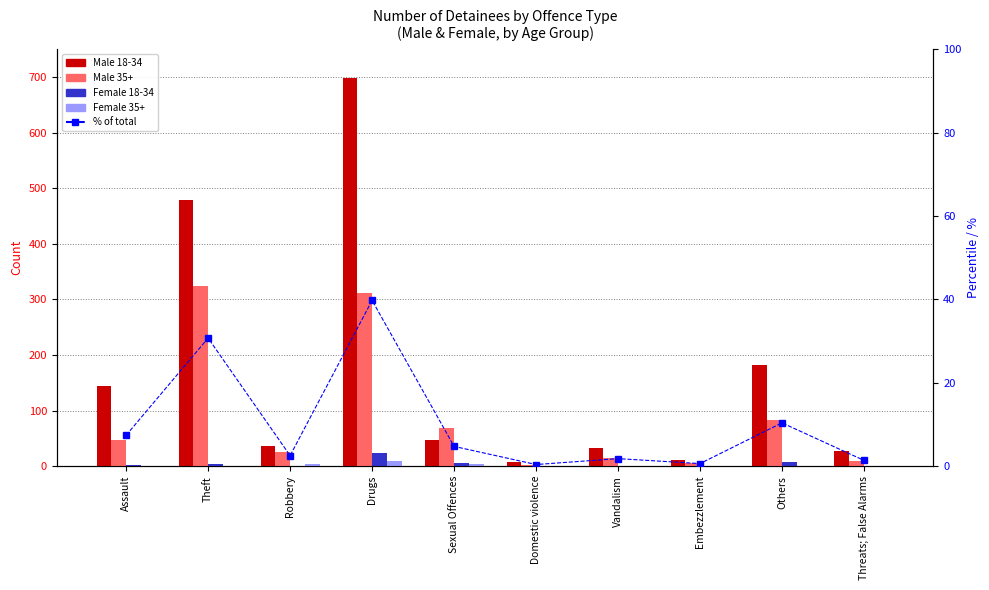

What is the difference between the Male 35+ values at Robbery and Others?

58.0